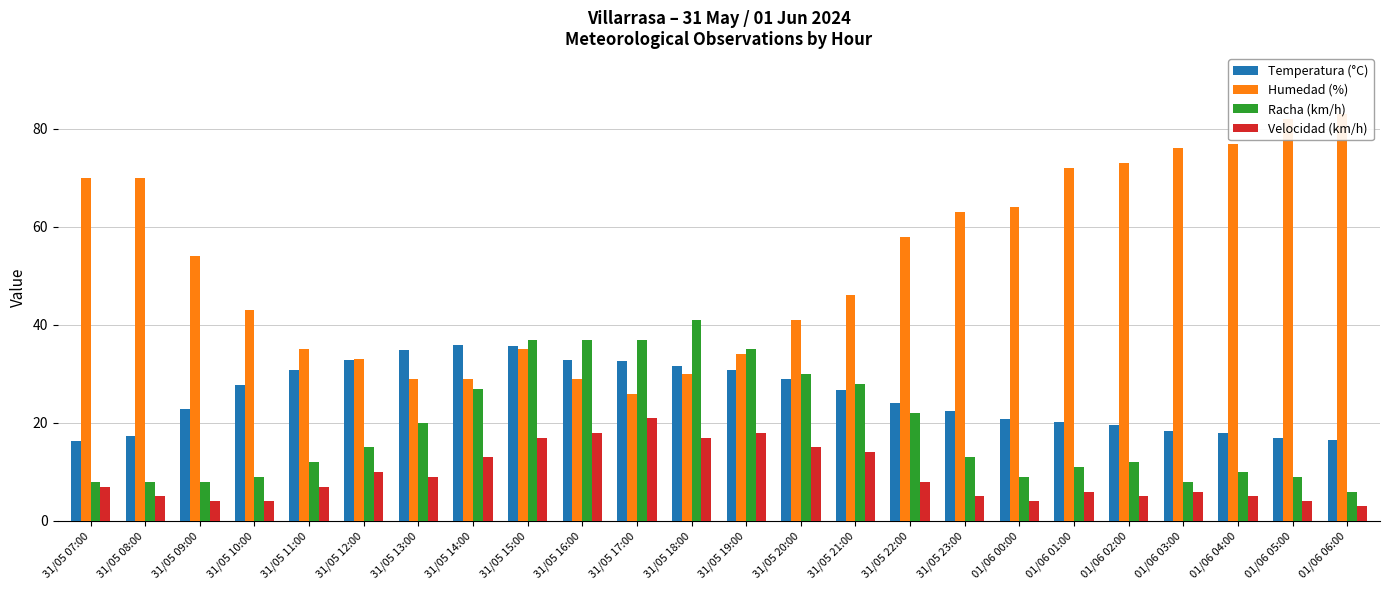

Which series has the widest spread of values?

Humedad (%)